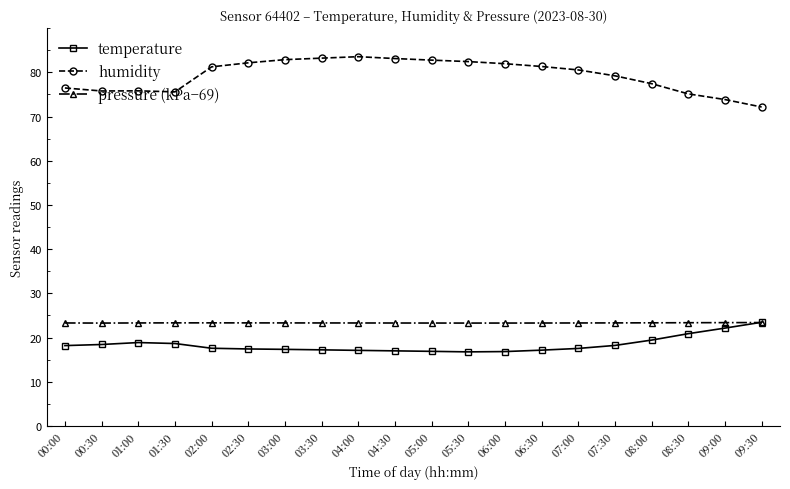

True or false: pressure (kPa−69) and humidity cross at least once.

False